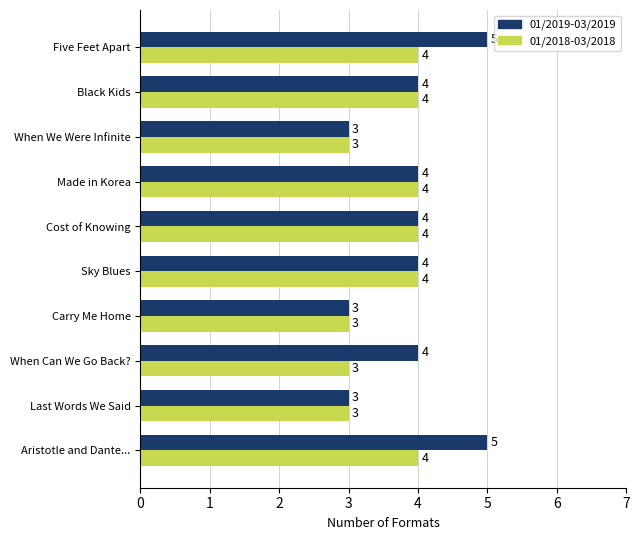

The value of 01/2018-03/2018 at Last Words We Said is 4. True or false?

False